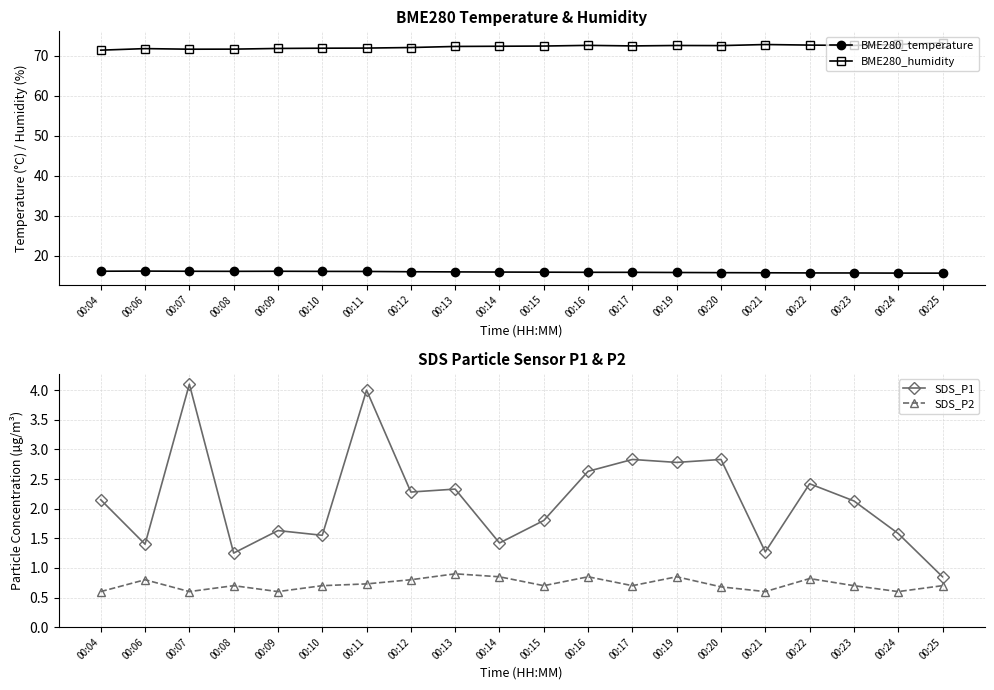

Where is SDS_P2 nearest to the value 0?

00:04